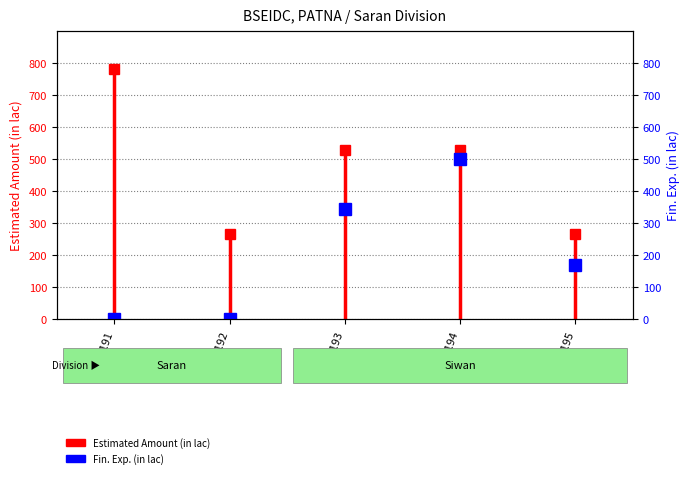

Reading left to right, transcribe all the data shown in this chart.

Estimated Amount (in lac): 782.0	264.7	527.6	527.6	267.1
Fin. Exp. (in lac): 0.0	0.0	345.7	500.8	169.8